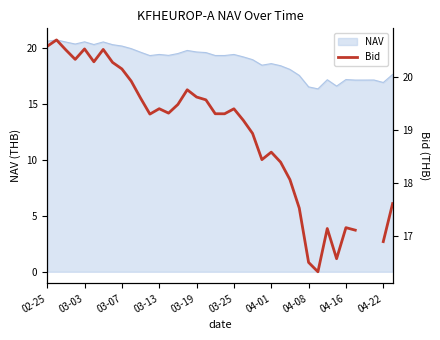

The value of NAV at 04-01 is 6.3. True or false?

False